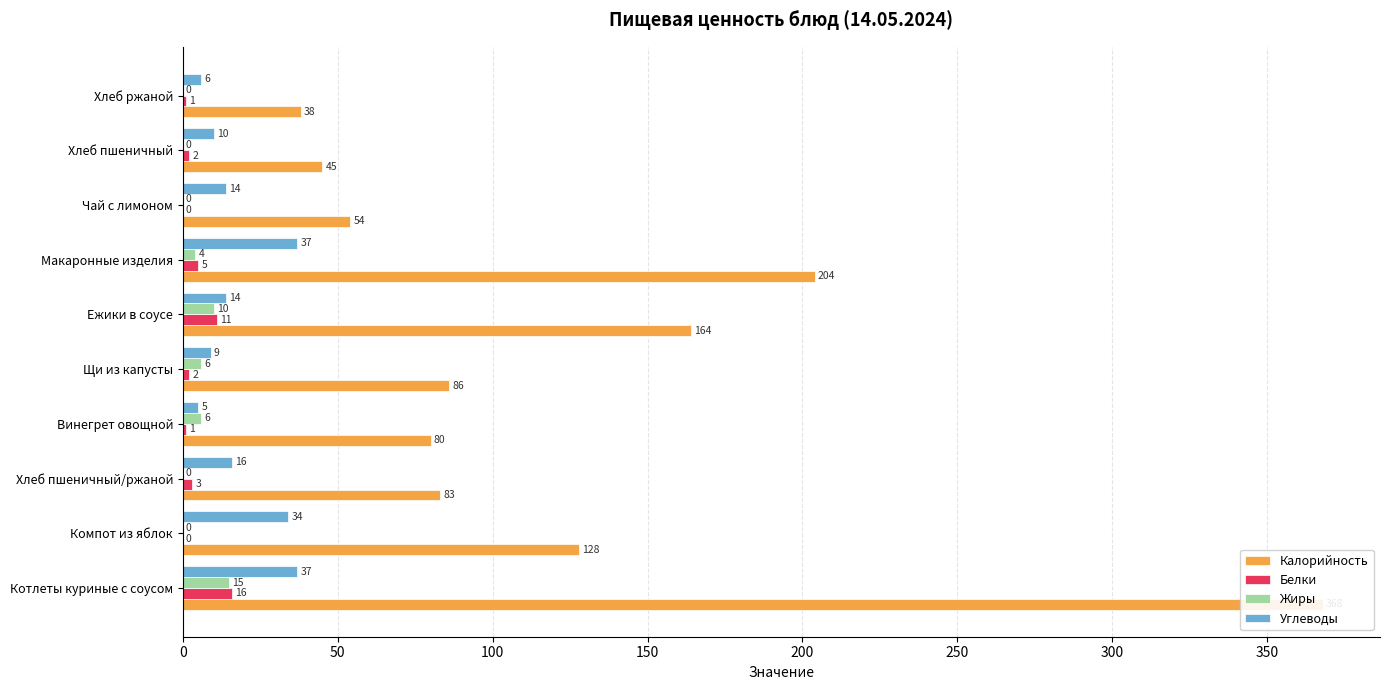

What is the average value of the Белки series?

4